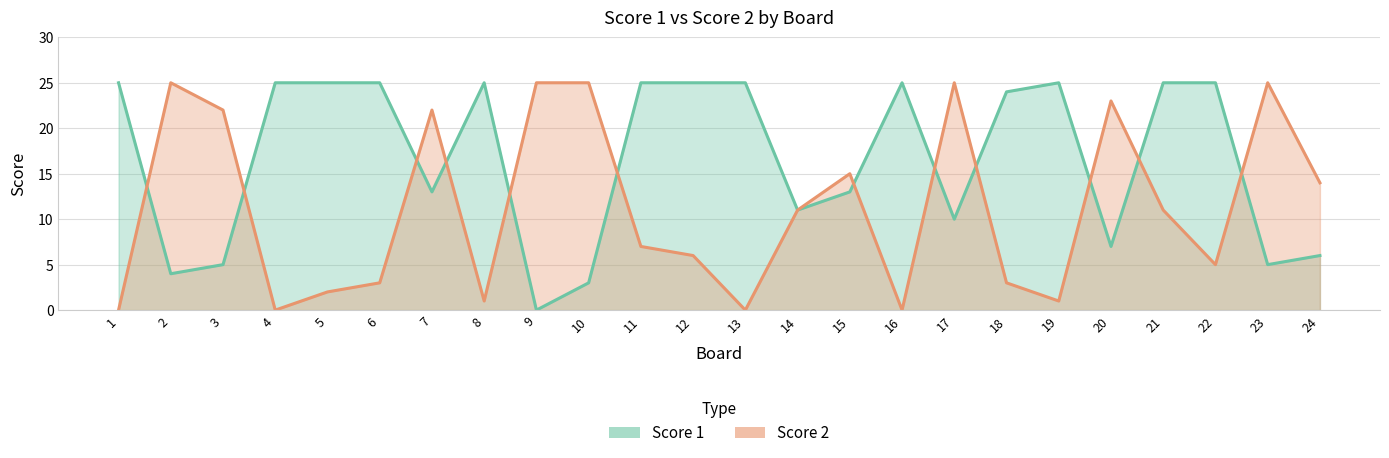

The Score 2 series shows -15 at 1. True or false?

False